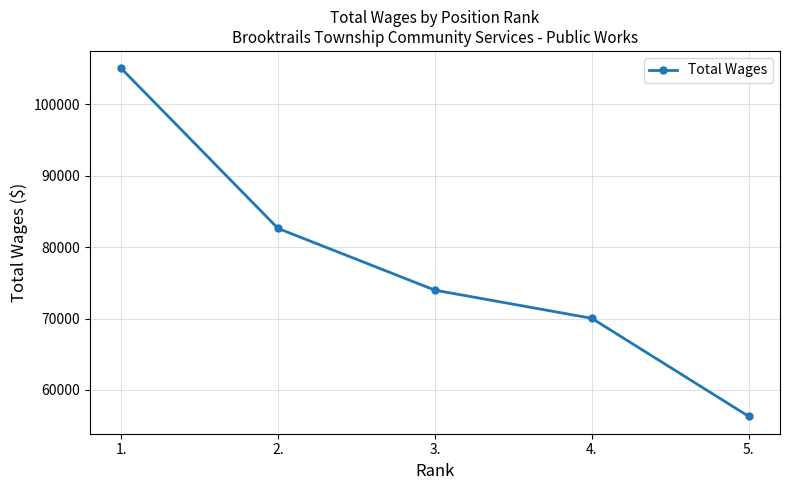

List the labels in order of value, largest first.

1., 2., 3., 4., 5.